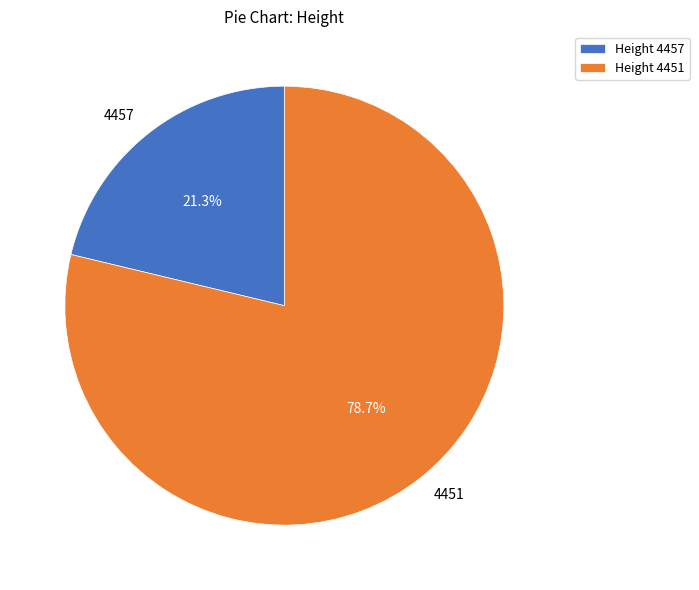

Combined, do 4457 and 4451 account for over 50%?

Yes